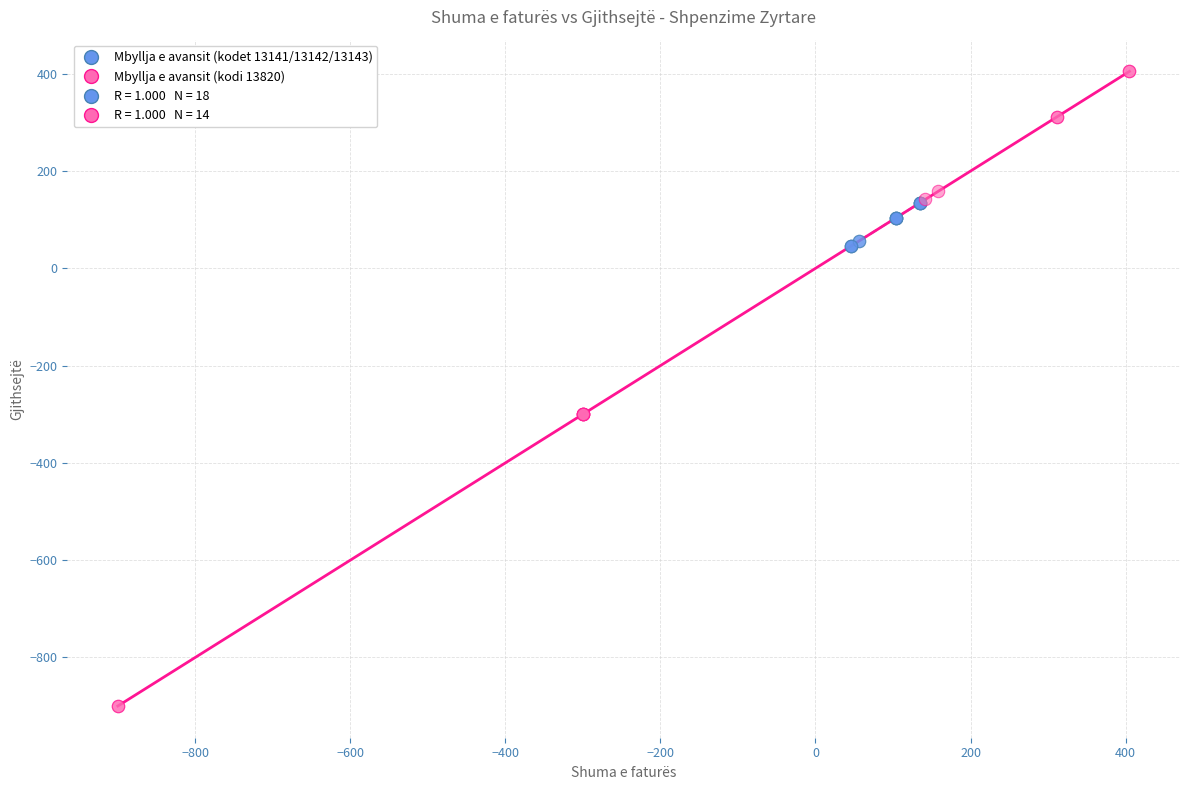

Which series has the widest spread of Y values?

Mbyllja e avansit (kodi 13820)